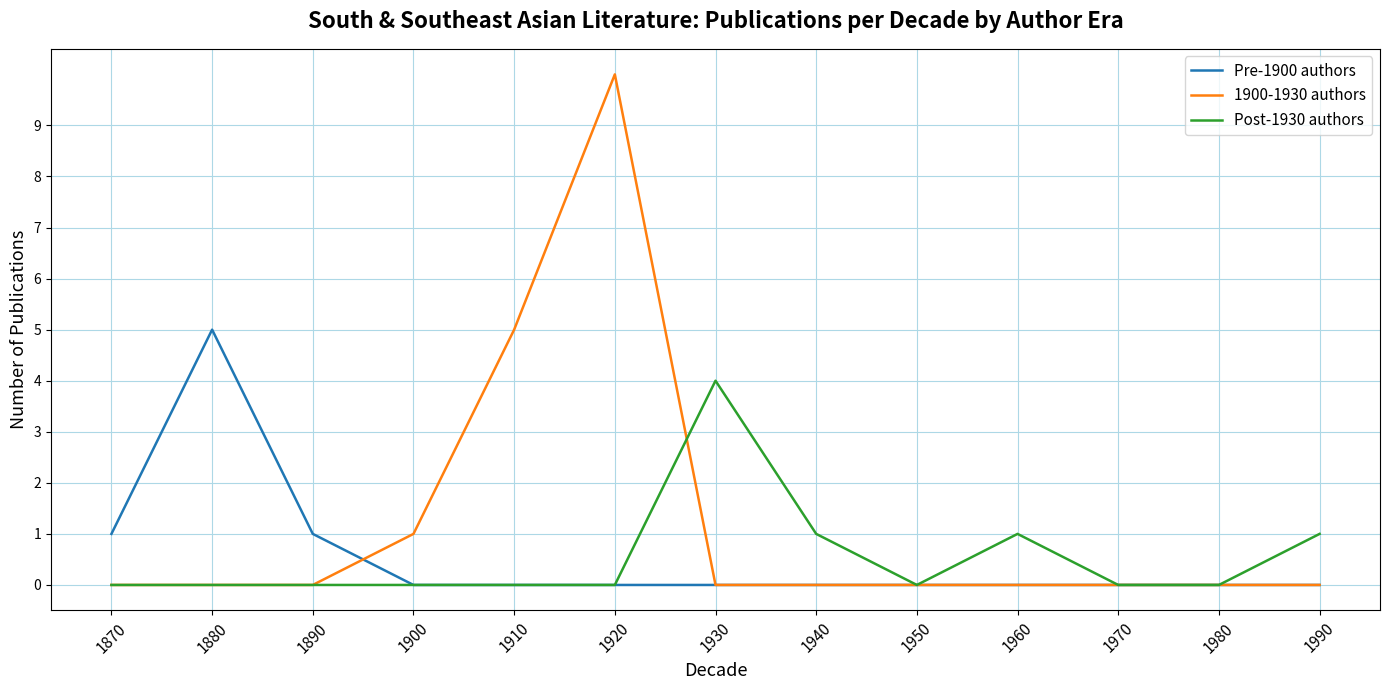

What is the average value of the Post-1930 authors series?

1